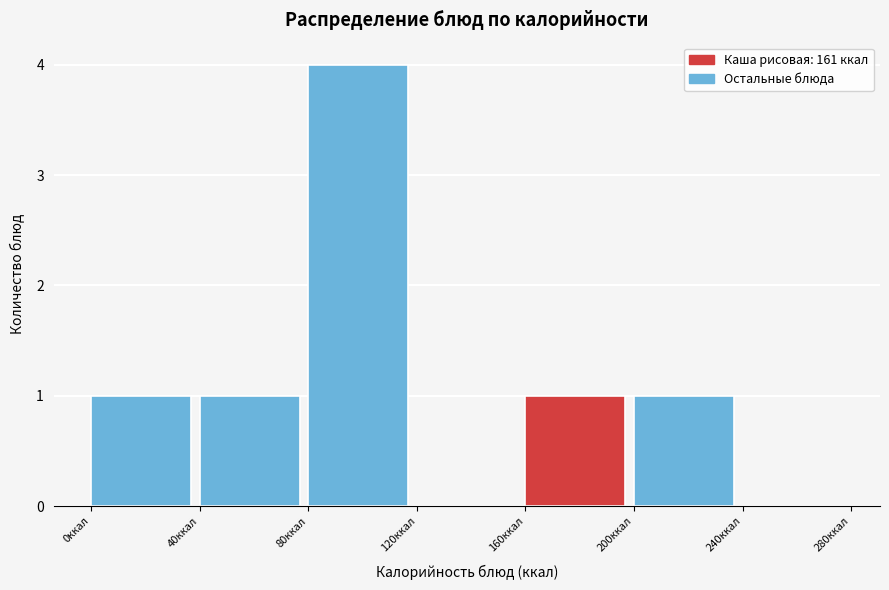

Which range on the x-axis has the tallest bar?

80 to 120